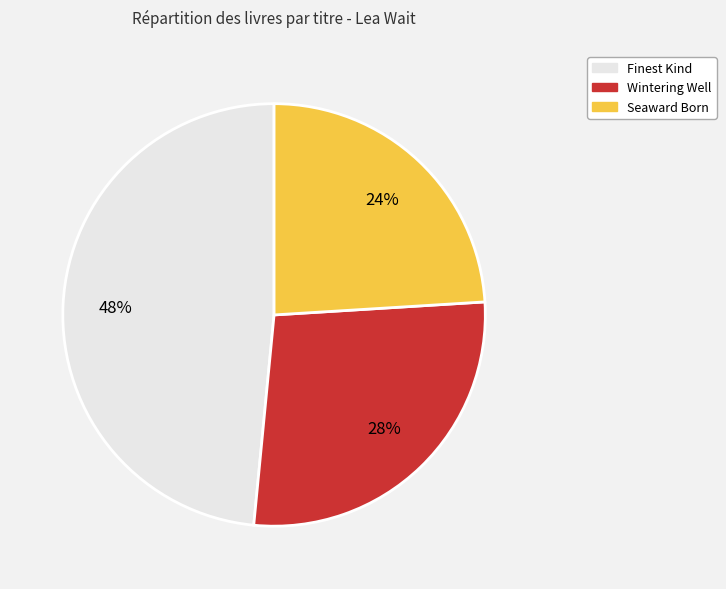

How many slices are in this pie chart?

3